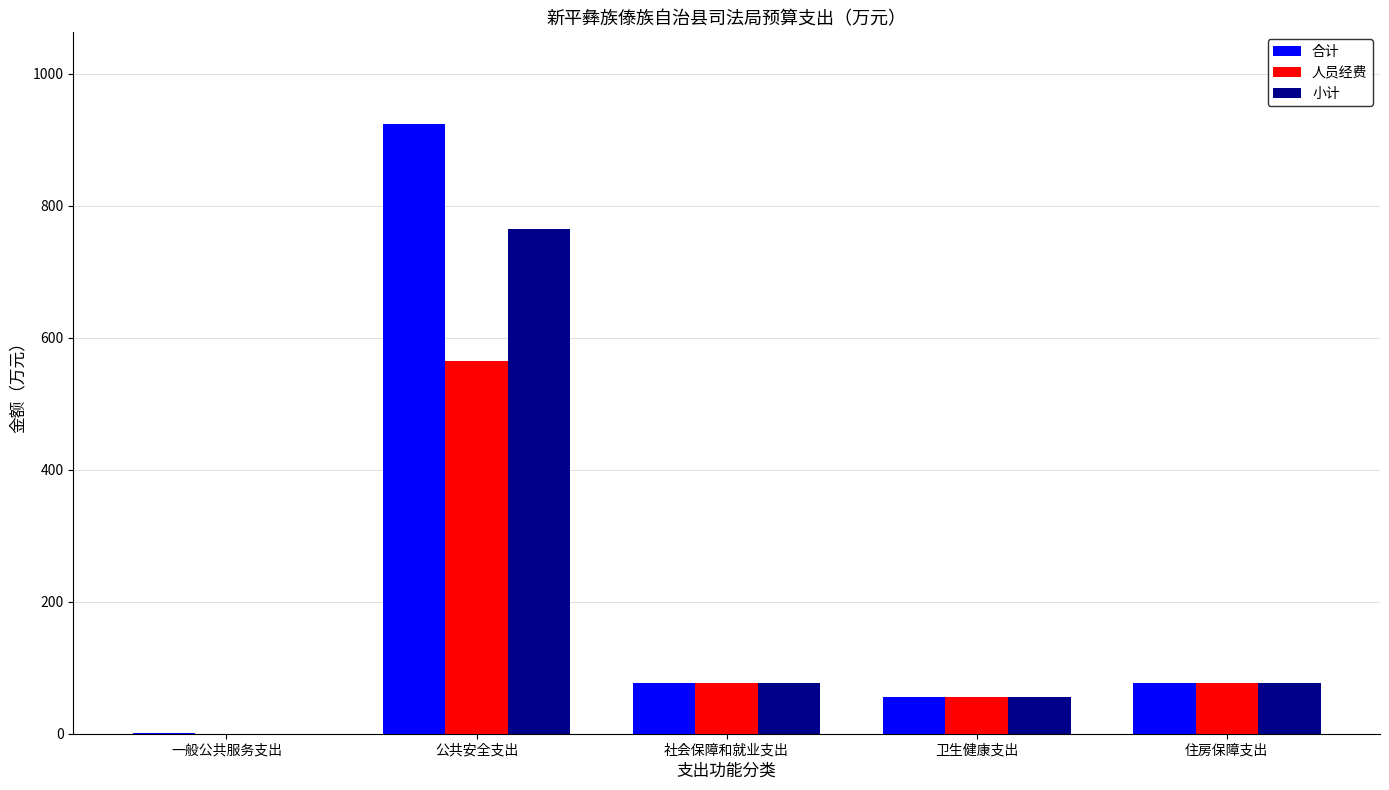

Is it true that 小计 equals -367.1 at 一般公共服务支出?

False